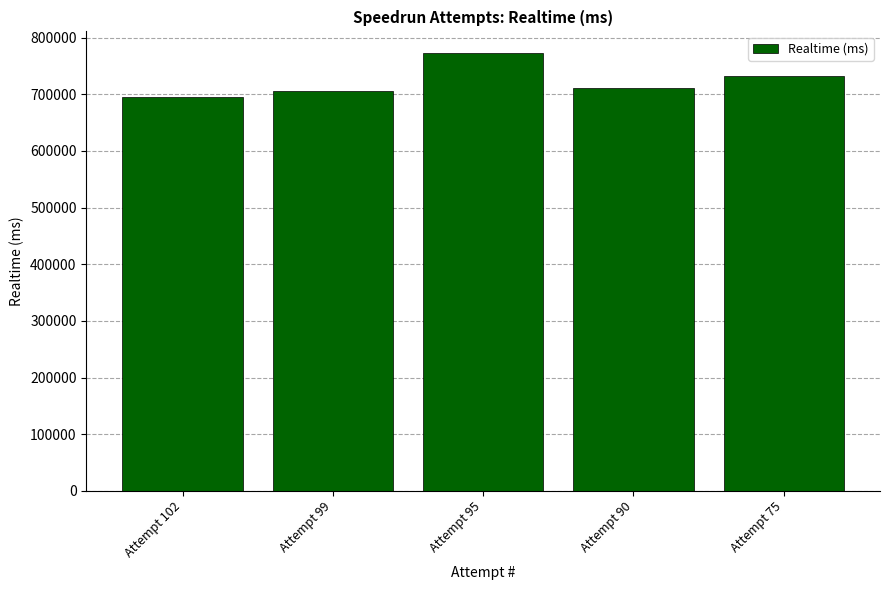

What is the value of the 5th bar from the left?

733014